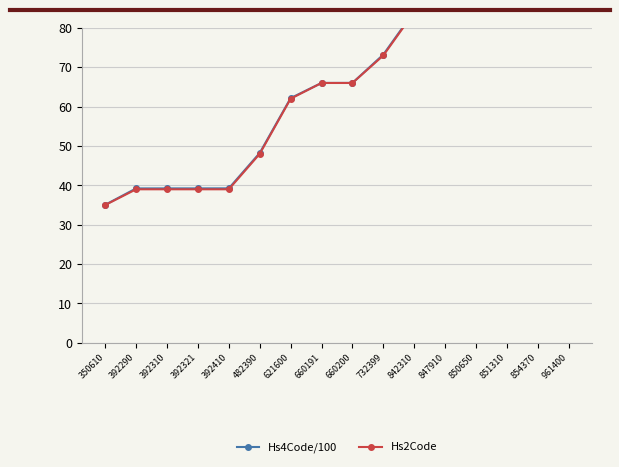

Count the number of categories in the chart.

16